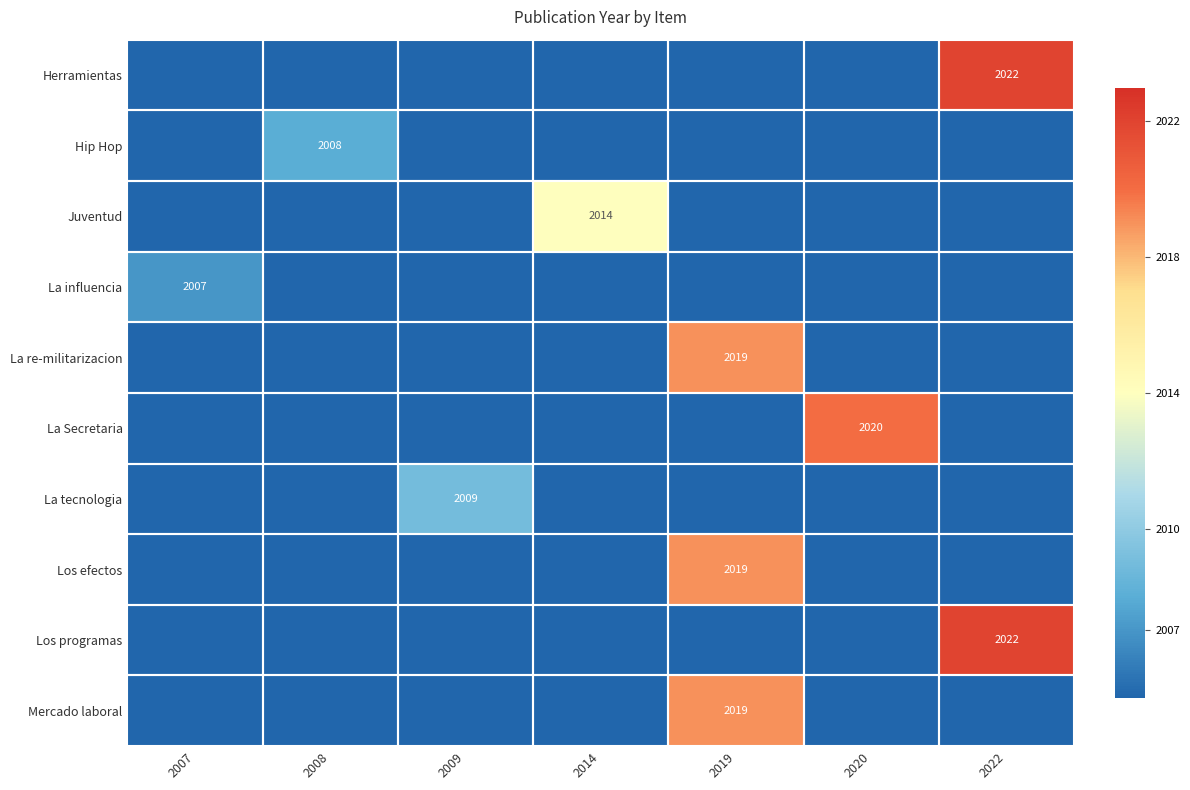

Is the value of La Secretaria at 2020 greater than the value of Hip Hop at 2008?

Yes